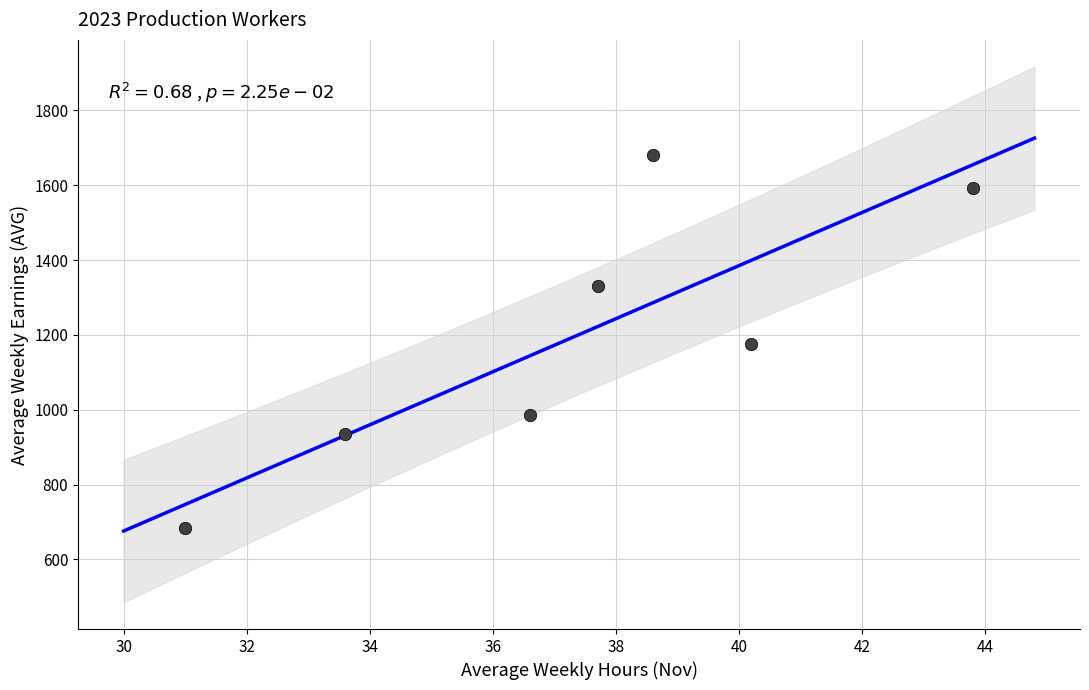

What is the average X value?

37.4